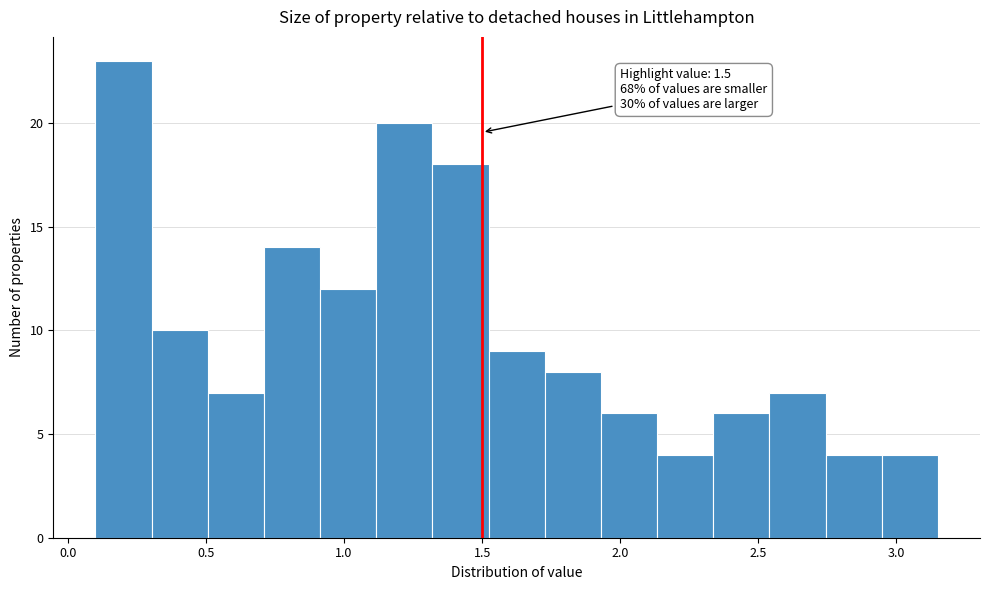

Over which range of the x-axis is the bar tallest?

0.10 to 0.30